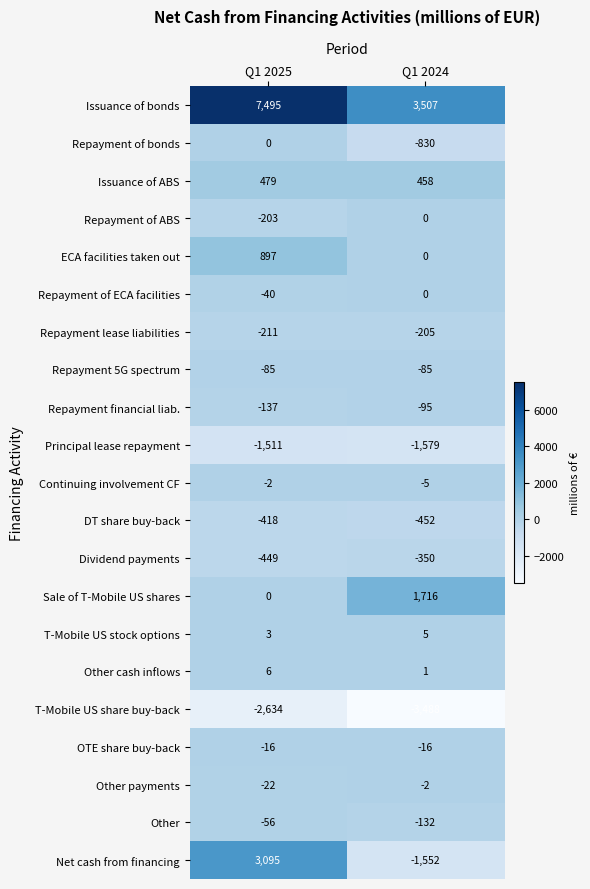

At which label is Repayment financial liab. closest to -116?

Q1 2025